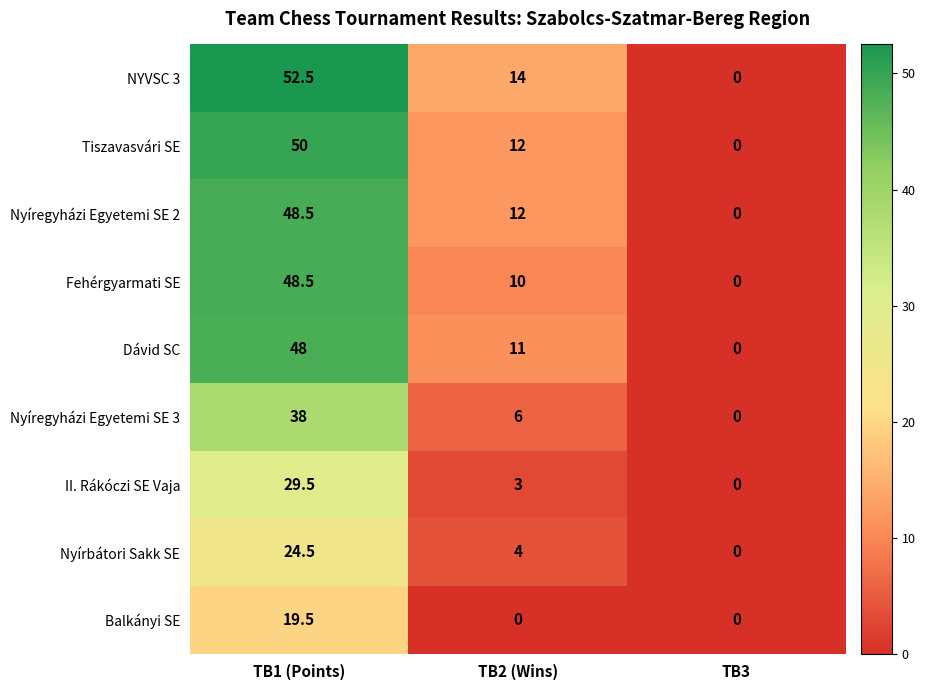

True or false: Dávid SC has a value of 48.0 at TB1 (Points).

True